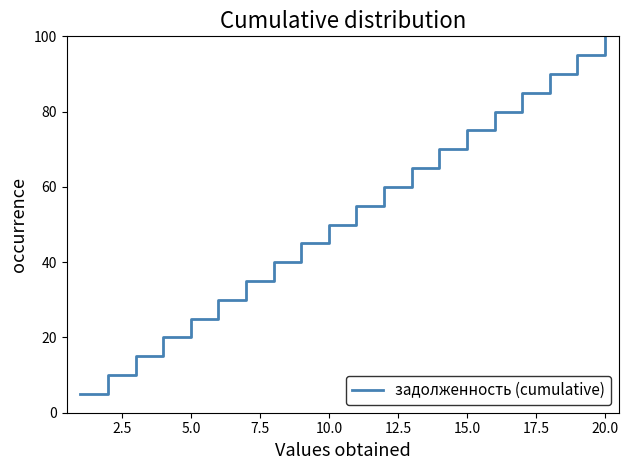

What is the smallest value displayed?

5.0